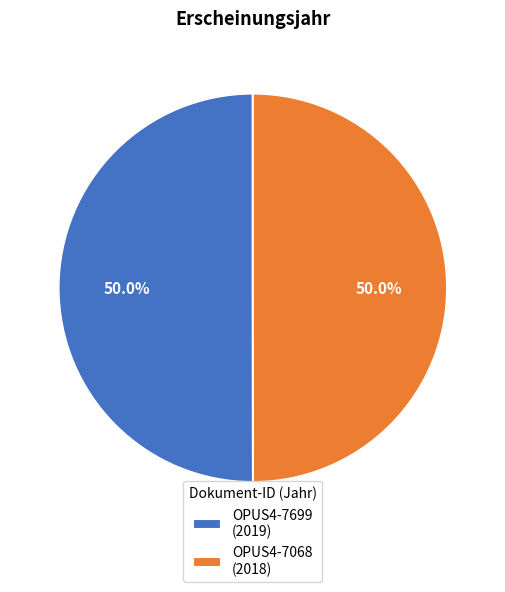

Approximately how many times larger is the value at OPUS4-7699 (2019) compared to OPUS4-7068 (2018)?

1.0